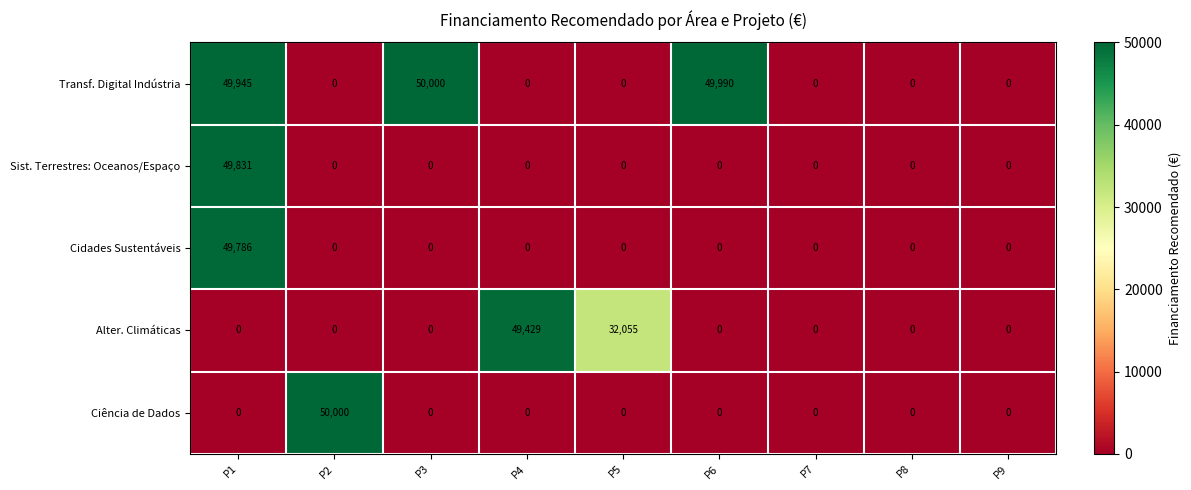

Which series changed the most between P4 and P7?

Alter. Climáticas